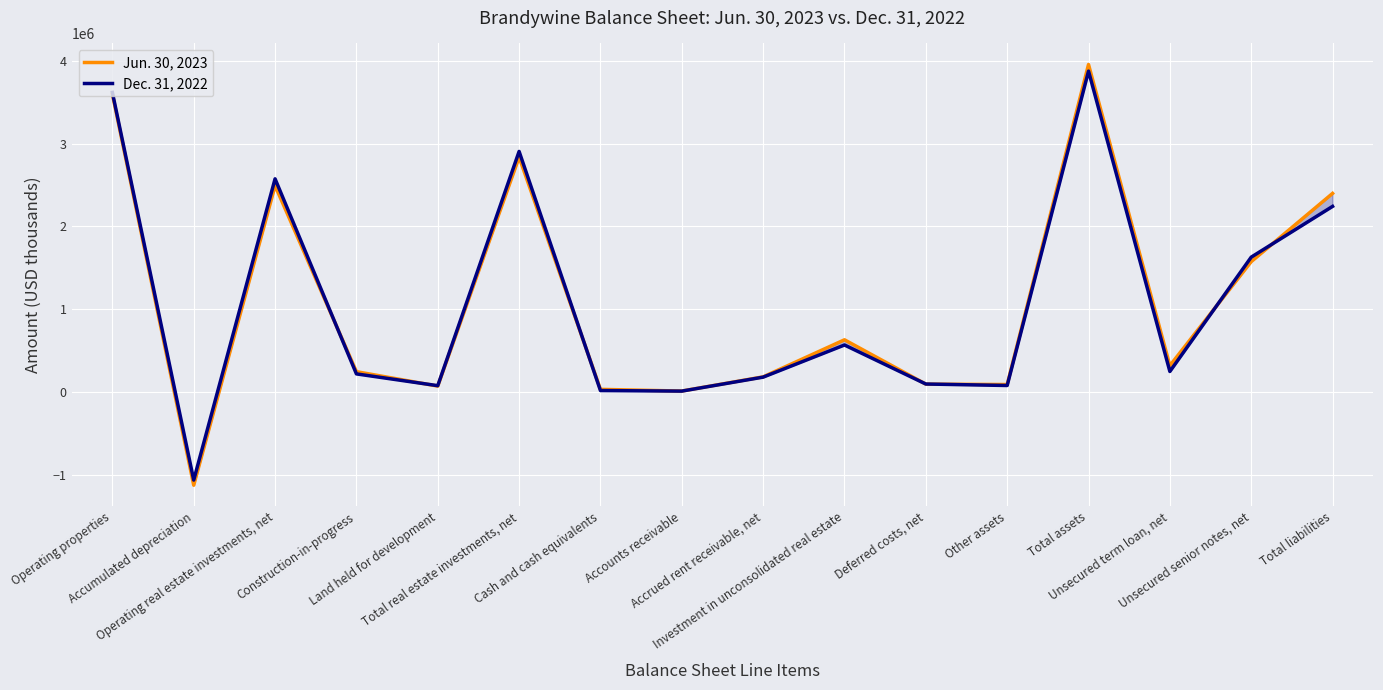

List the series in order of their peak value, highest first.

Jun. 30, 2023, Dec. 31, 2022